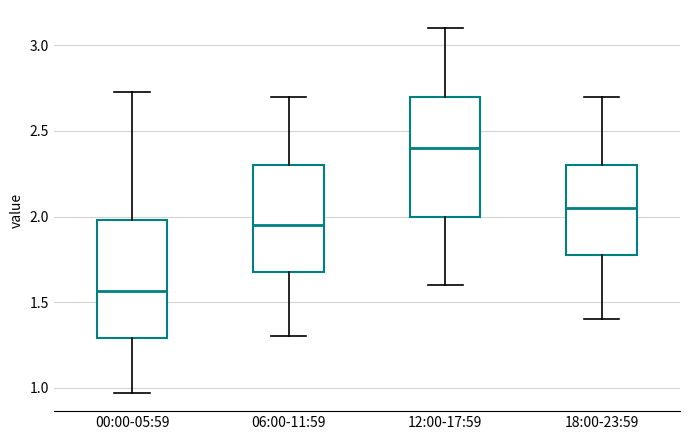

Reading left to right, transcribe this box plot: for each box, give where its median line is, the range the box spans, and where its two whiskers end, as read against the y-axis. The values are not printed on the chart, so give them approximately, as read against the axis.

00:00-05:59: median 1.55, box 1.30 to 2.00, whiskers 0.95 to 2.75
06:00-11:59: median 1.95, box 1.70 to 2.30, whiskers 1.30 to 2.70
12:00-17:59: median 2.40, box 2.00 to 2.70, whiskers 1.60 to 3.10
18:00-23:59: median 2.05, box 1.80 to 2.30, whiskers 1.40 to 2.70